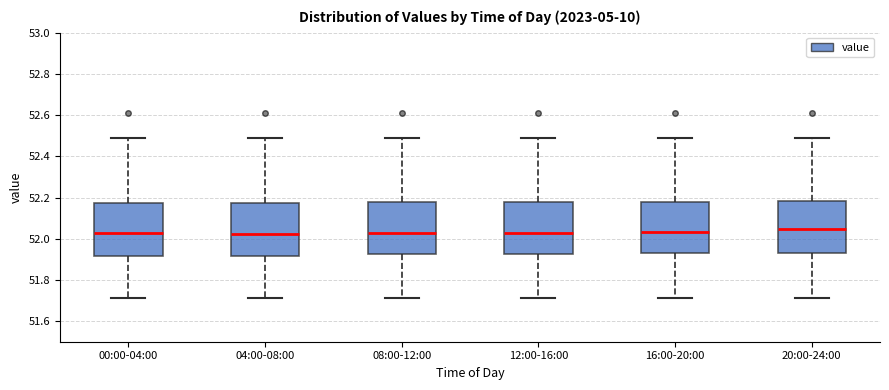

Reading left to right, transcribe this box plot: for each box, give where its median line is, the range the box spans, and where its two whiskers end, as read against the y-axis. The values are not printed on the chart, so give them approximately, as read against the axis.

00:00-04:00: median 52.04, box 51.92 to 52.18, whiskers 51.72 to 52.50
04:00-08:00: median 52.02, box 51.92 to 52.18, whiskers 51.72 to 52.50
08:00-12:00: median 52.04, box 51.92 to 52.18, whiskers 51.72 to 52.50
12:00-16:00: median 52.04, box 51.92 to 52.18, whiskers 51.72 to 52.50
16:00-20:00: median 52.04, box 51.94 to 52.18, whiskers 51.72 to 52.50
20:00-24:00: median 52.04, box 51.94 to 52.18, whiskers 51.72 to 52.50